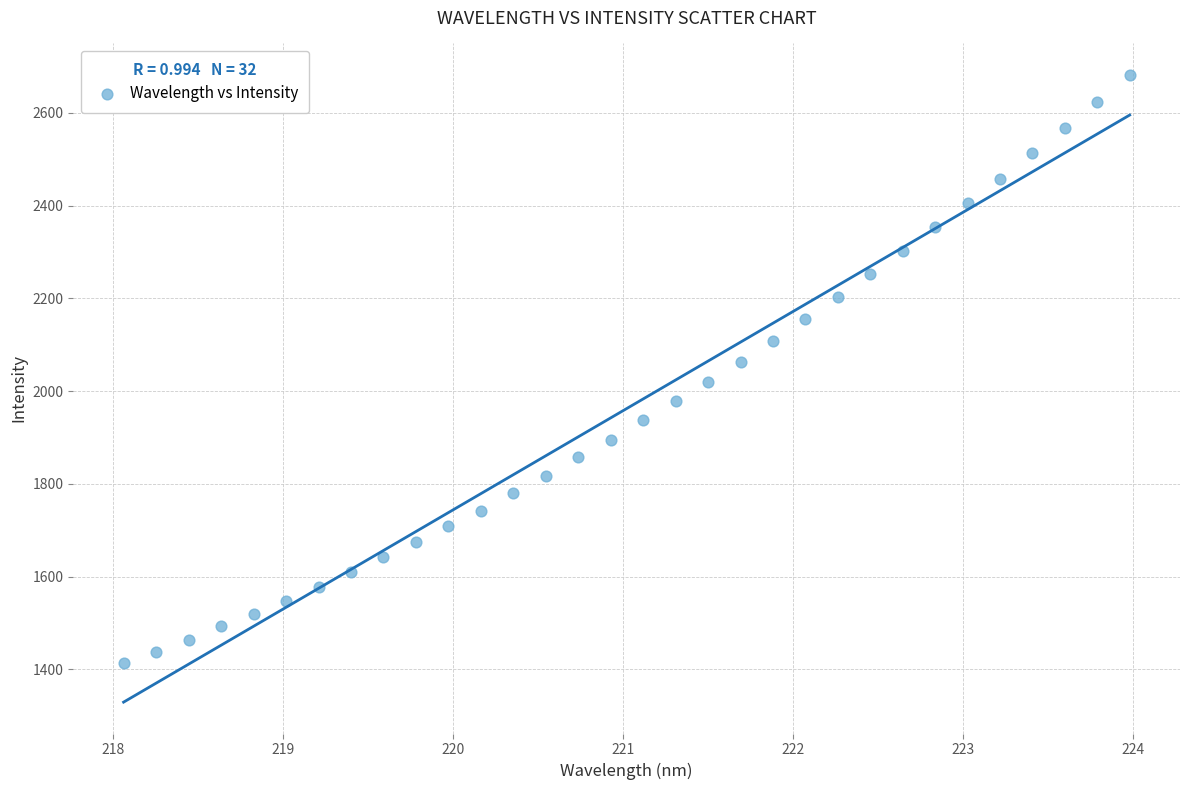

What is the range of X values (max minus min)?

5.9